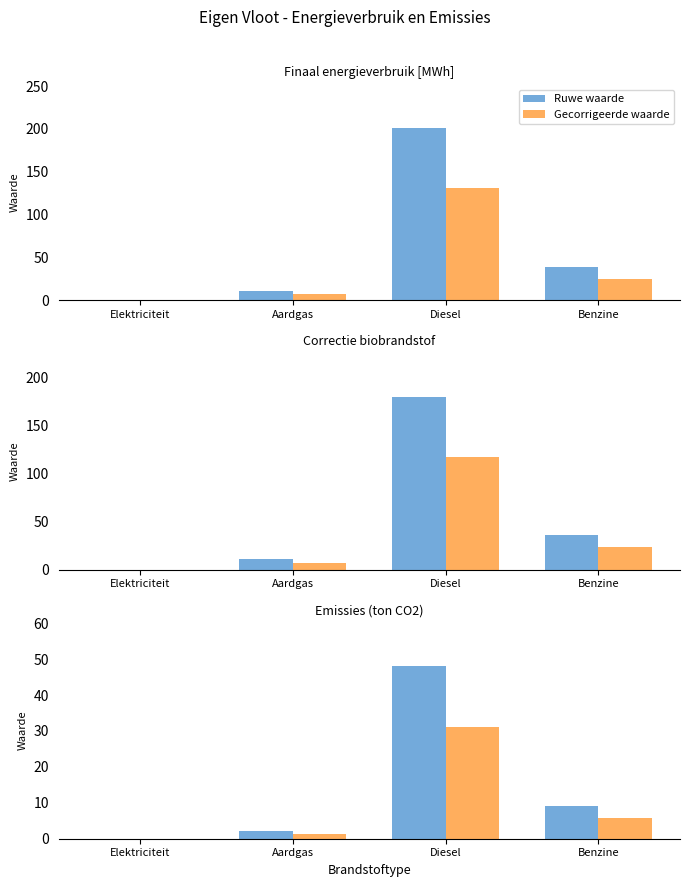

What position from the right is Diesel?

2